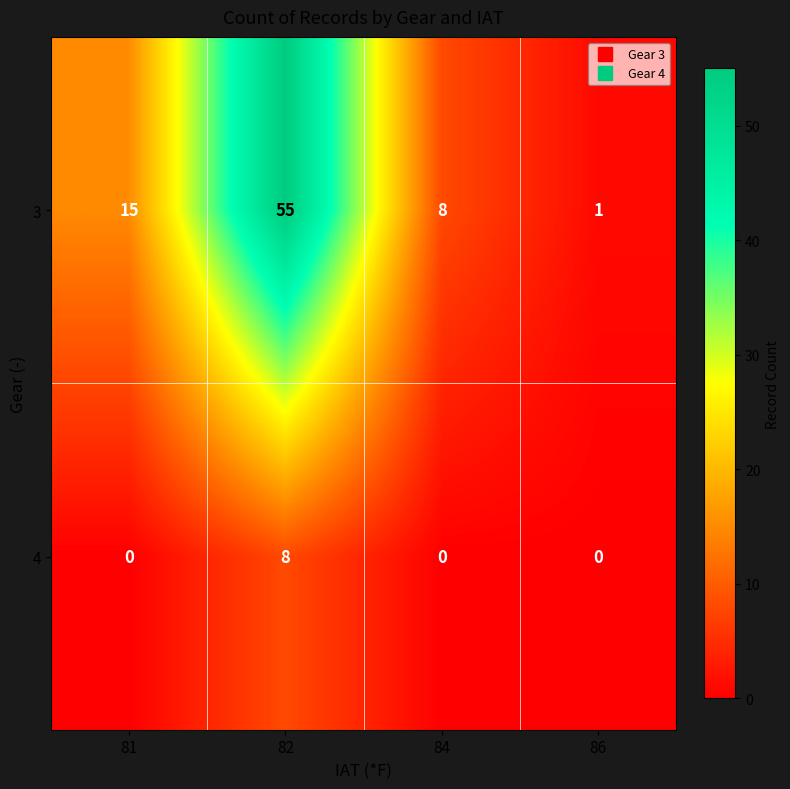

Which category has the highest value across all series?

82